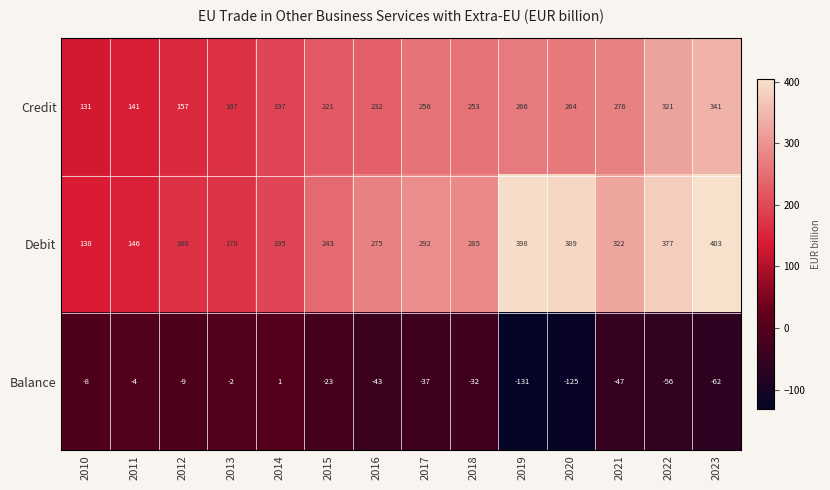

How many distinct data groups are displayed?

3